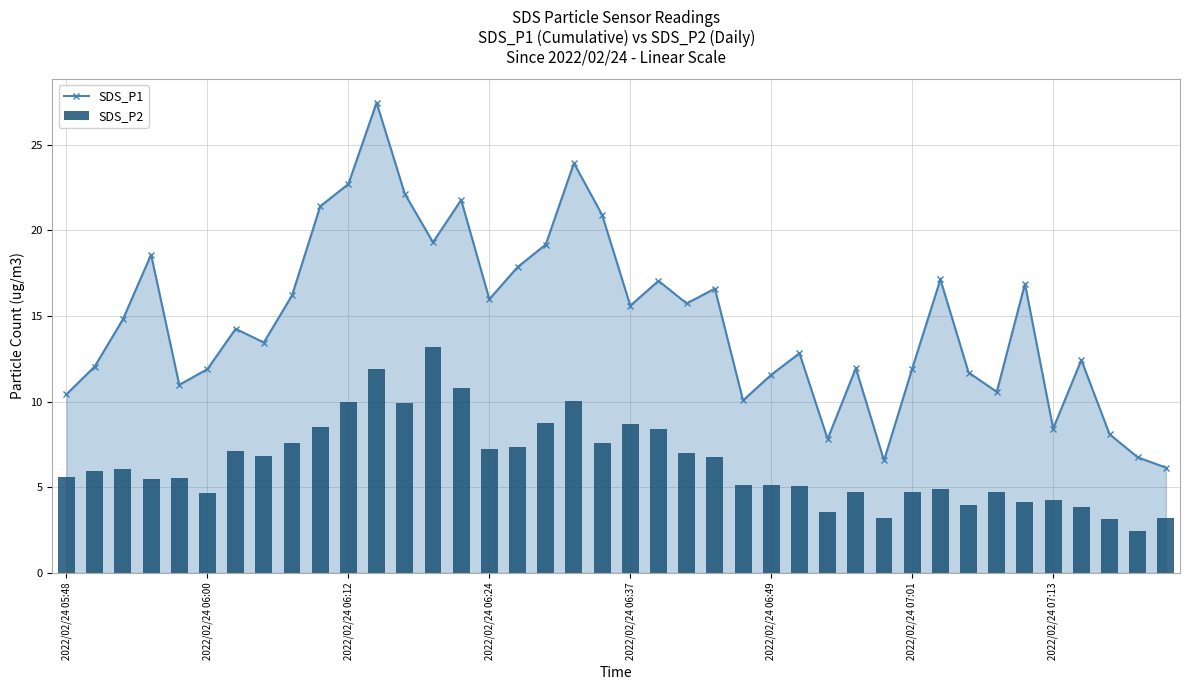

What is the difference between the maximum and minimum values in the SDS_P1 series?

21.3